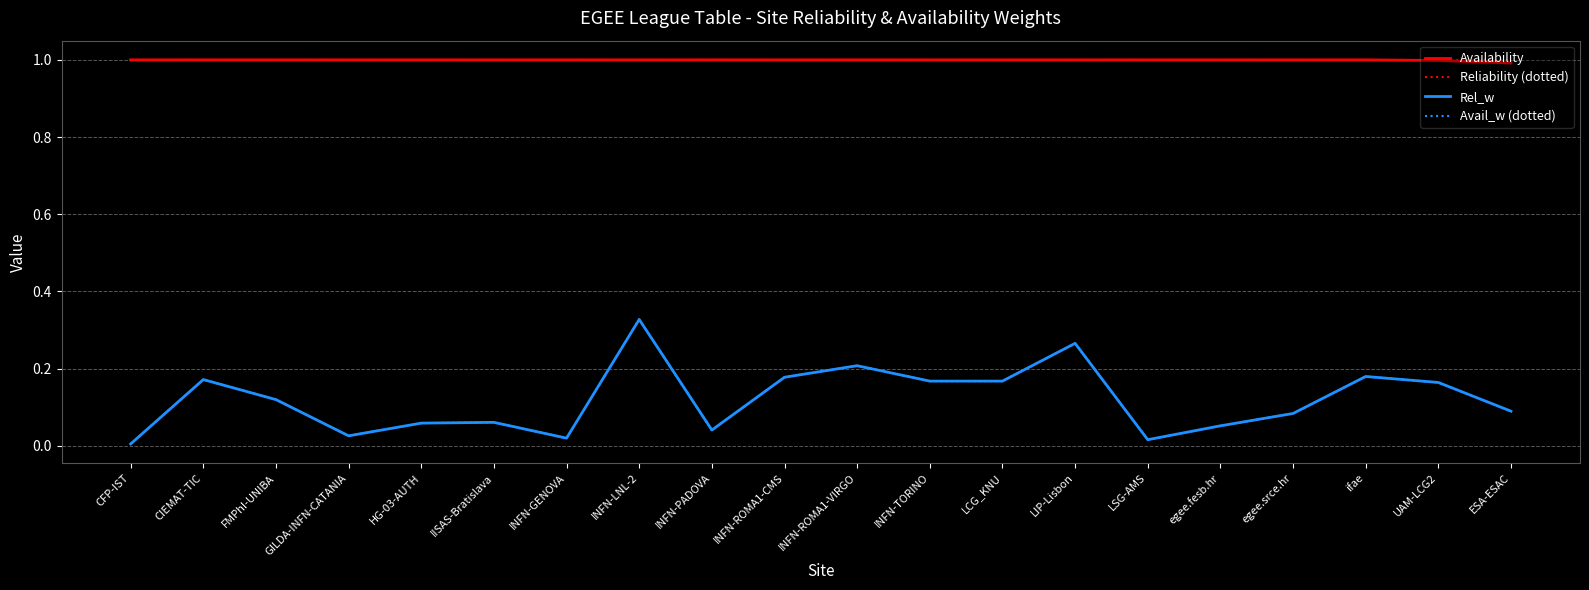

The Availability series shows 1.0 at CFP-IST. True or false?

True